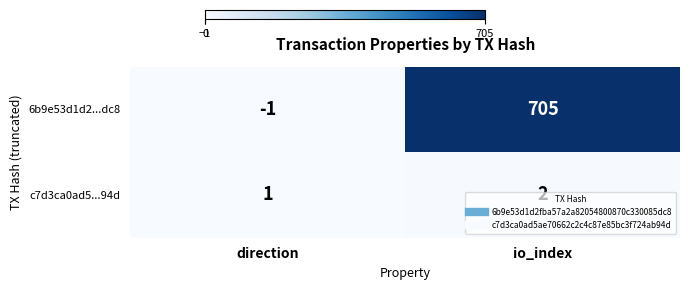

The value of 6b9e53d1d2...dc8 at direction is -1. True or false?

True